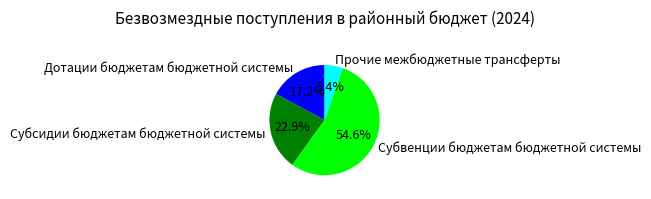

How many segments does this pie chart have?

4